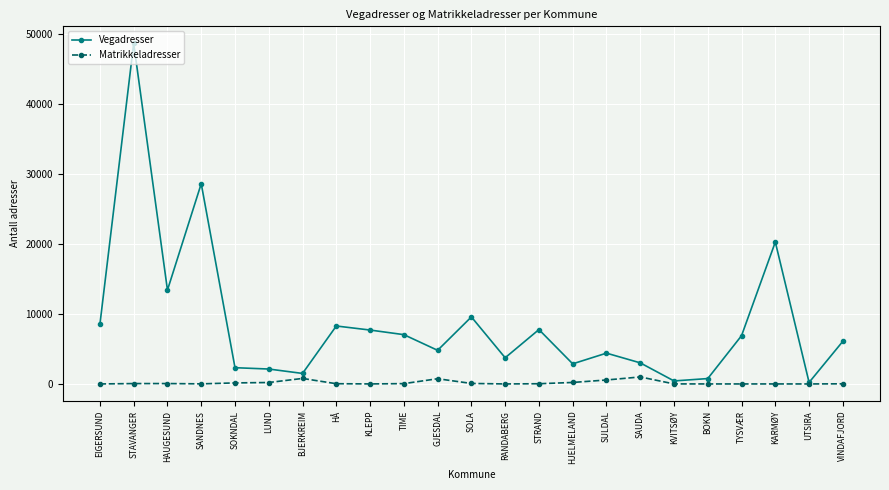

What is the sum of all Vegadresser values?

198934